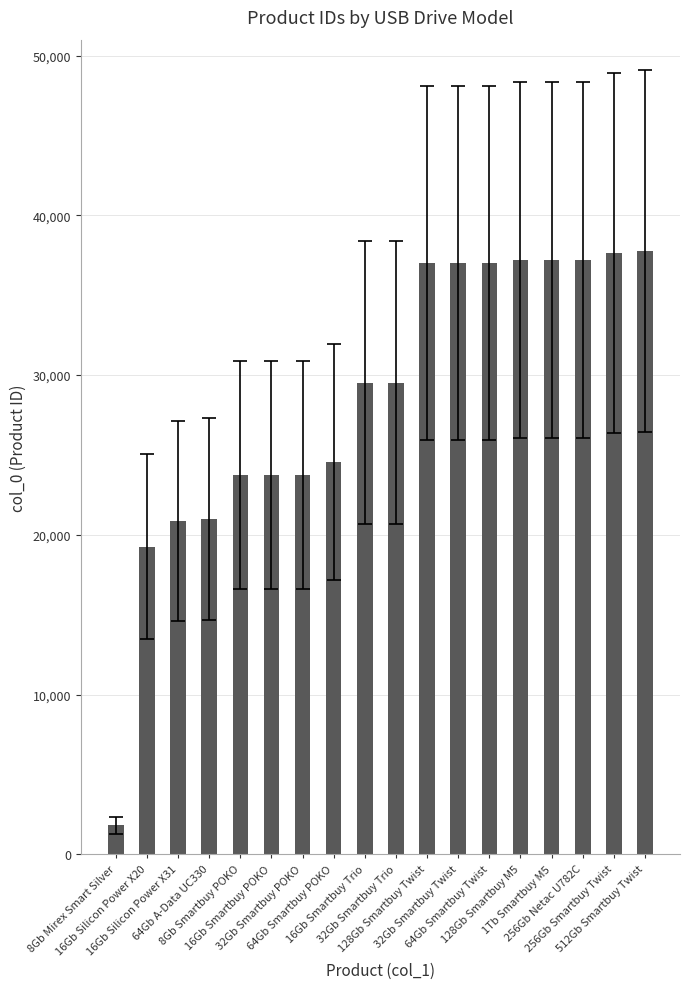

The chart shows a value of 7552 at 1Tb Smartbuy M5. True or false?

False